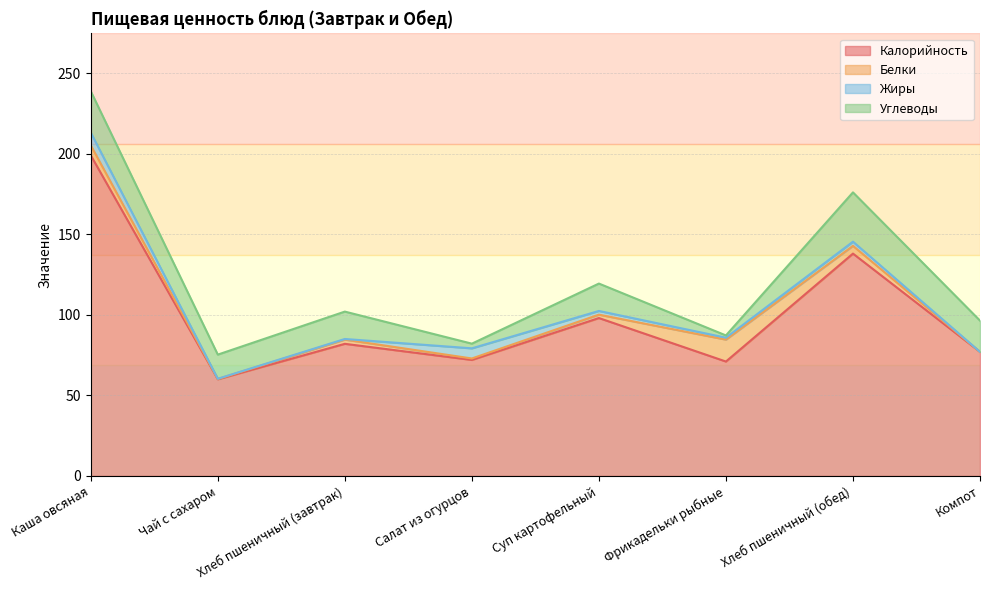

At which label does Белки first exceed 2?

Каша овсяная